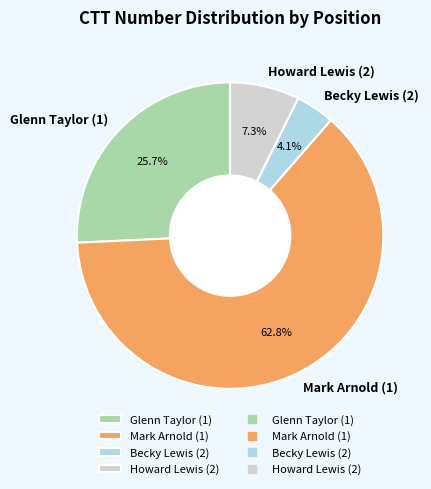

Approximately how many times larger is the value at Mark Arnold (1) compared to Glenn Taylor (1)?

2.4